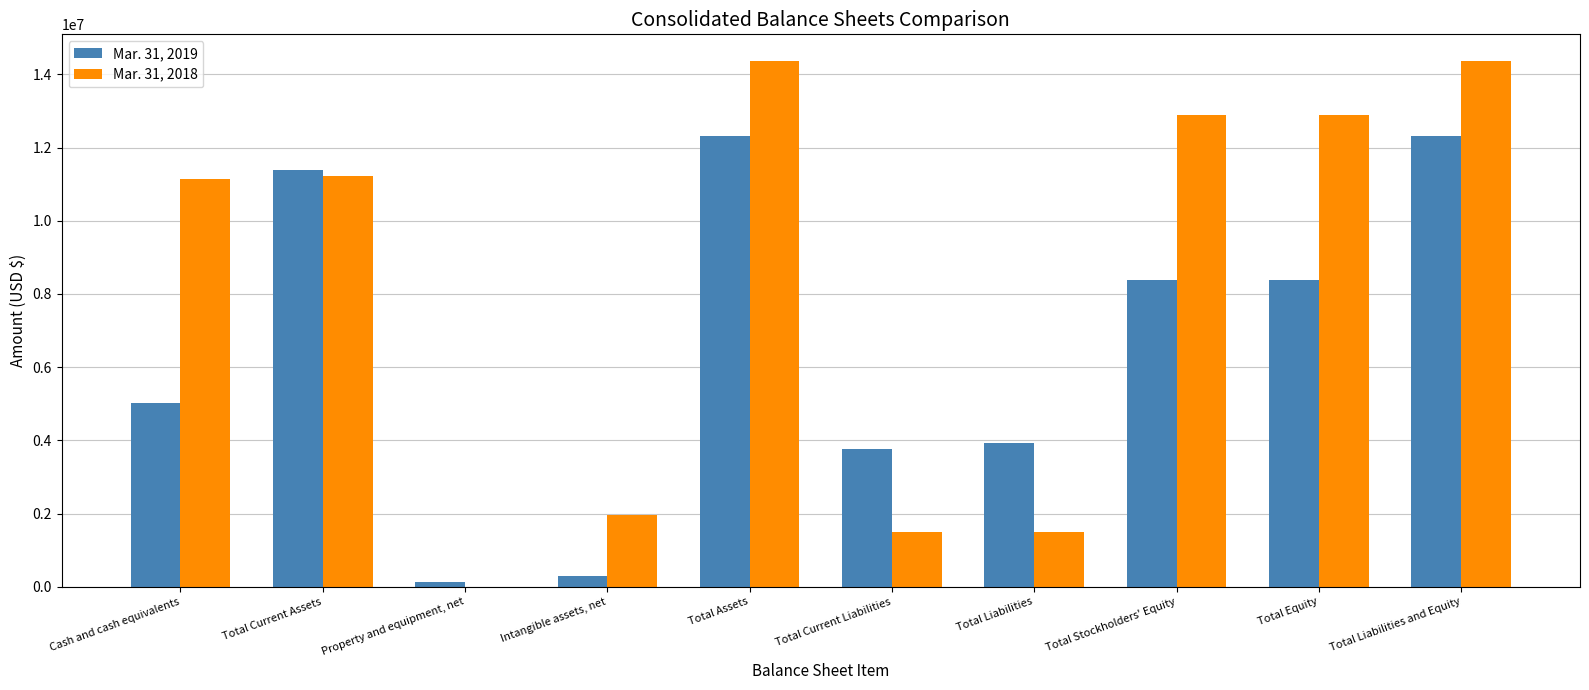

Is the value of Mar. 31, 2019 at Intangible assets, net greater than the value of Mar. 31, 2018 at Total Stockholders' Equity?

No